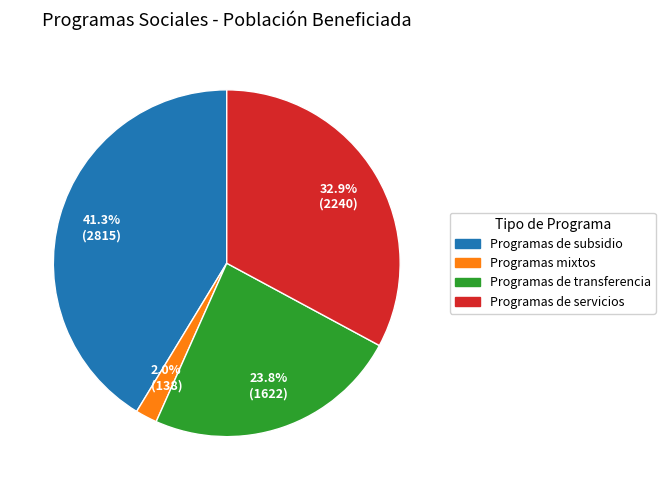

Does any single category account for the majority?

No